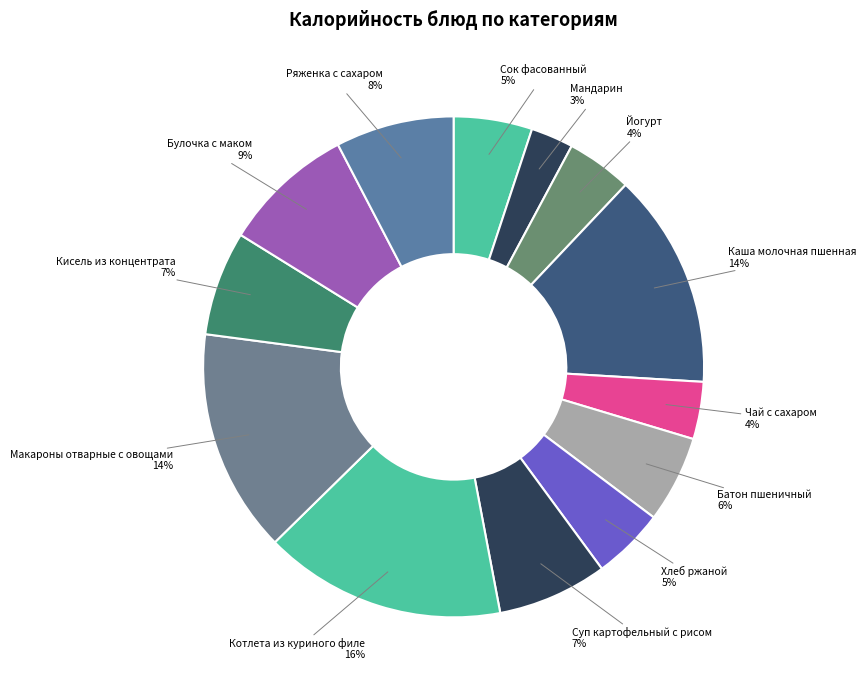

What is the ratio of the value at Кисель из концентрата to the value at Макароны отварные с овощами?

0.5